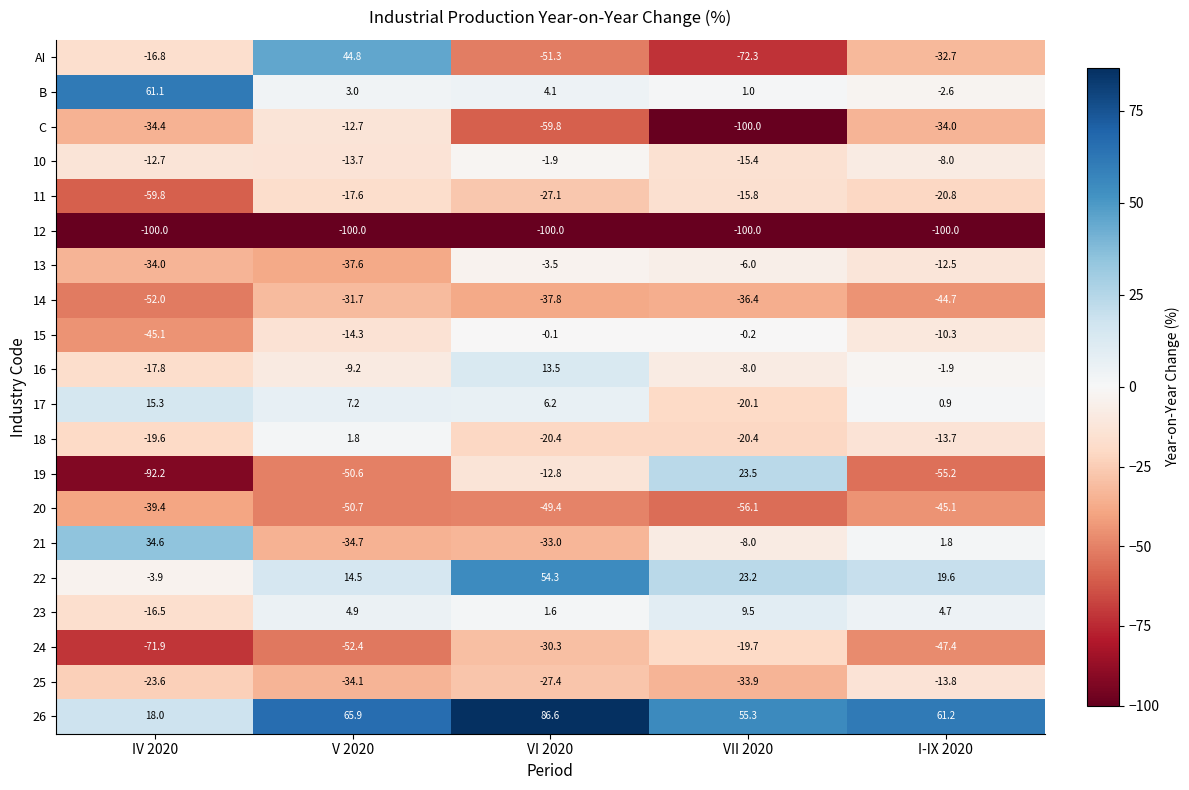

What is the minimum value for 10?

-15.4